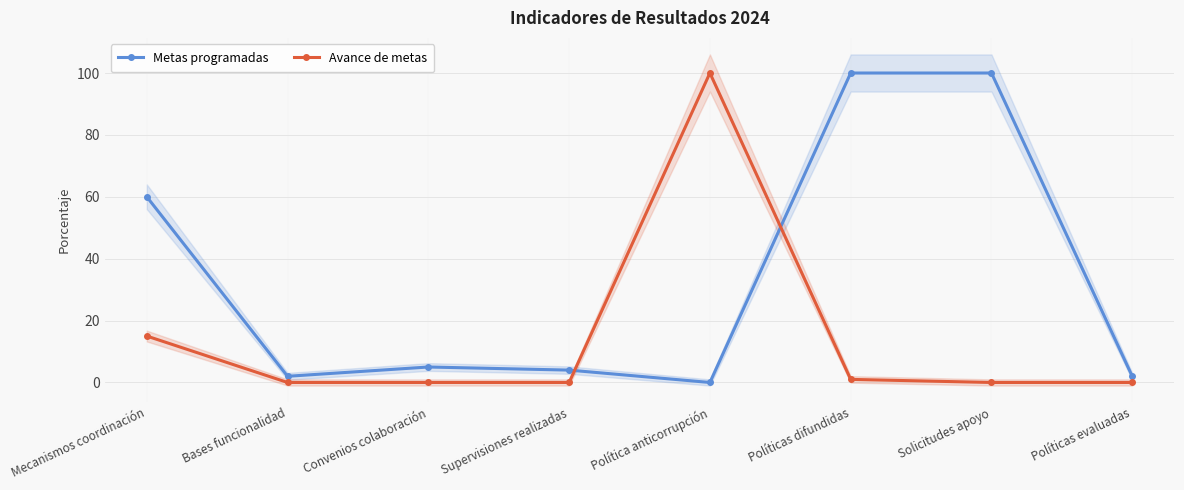

Reading left to right, transcribe all the data shown in this chart.

Metas programadas: 60	2	5	4	0	100	100	2
Avance de metas: 15	0	0	0	100	1	0	0